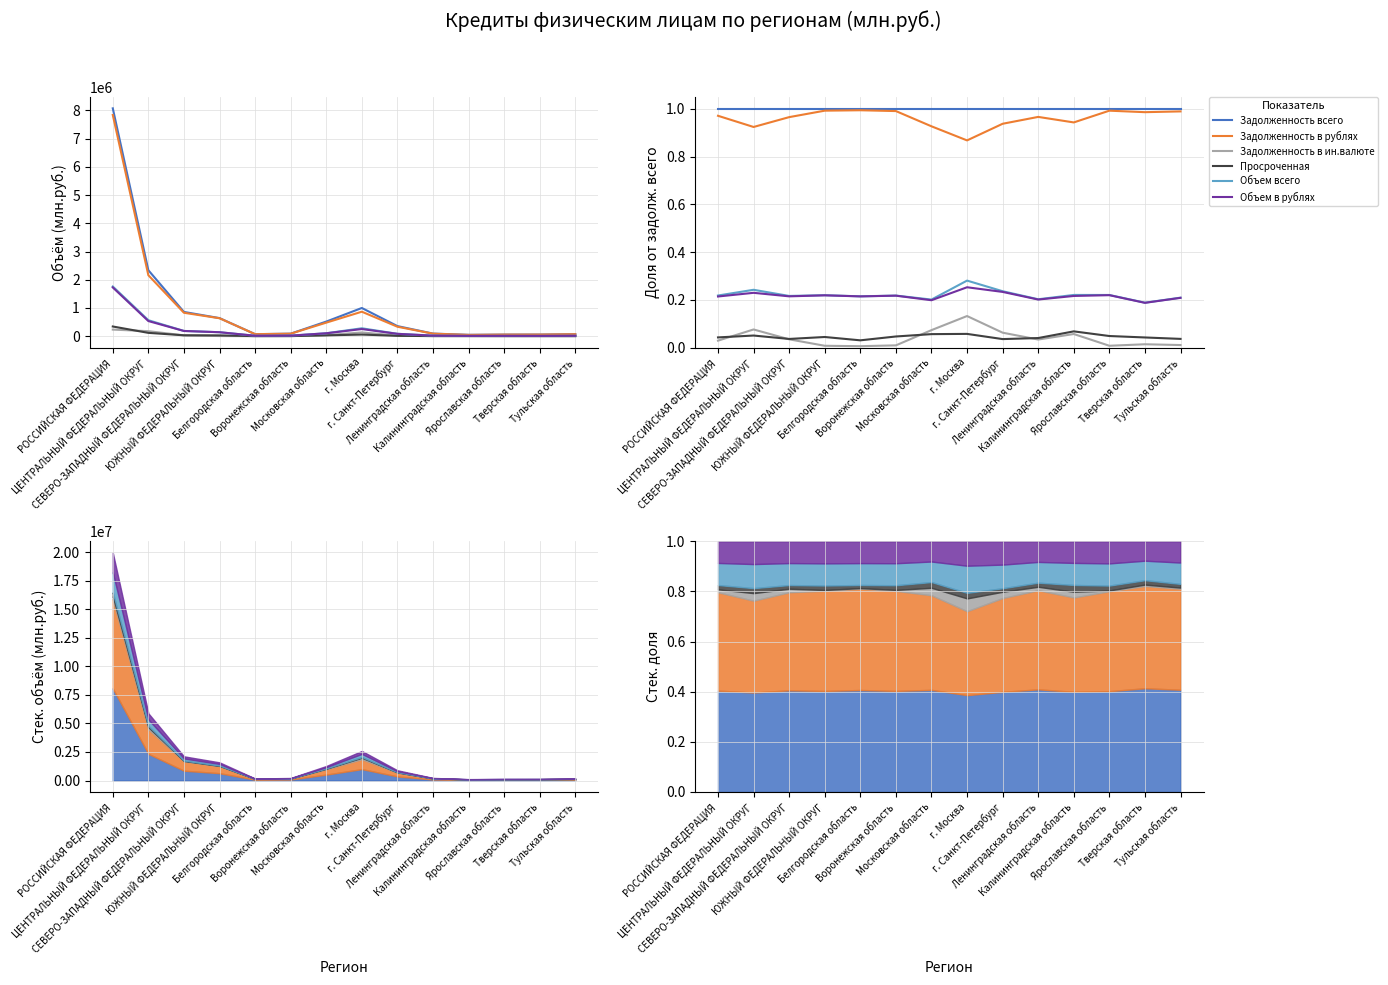

How many lines are shown in the chart?

6